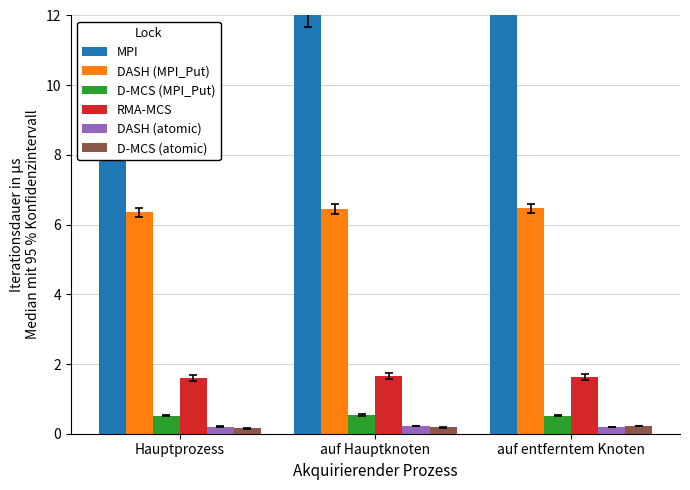

Which series has the largest total across all categories?

MPI